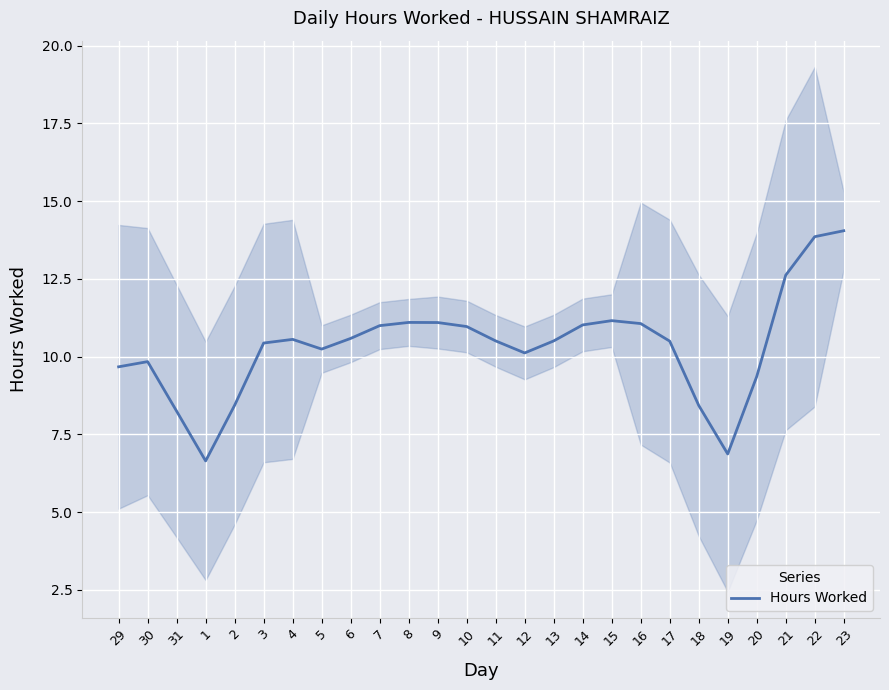

What is the value of the 22nd point from the left?

6.9